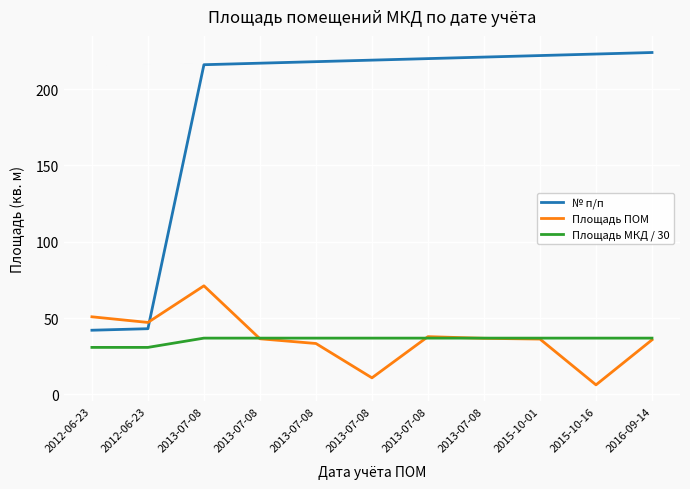

Is it true that № п/п equals 219.0 at 2013-07-08?

True